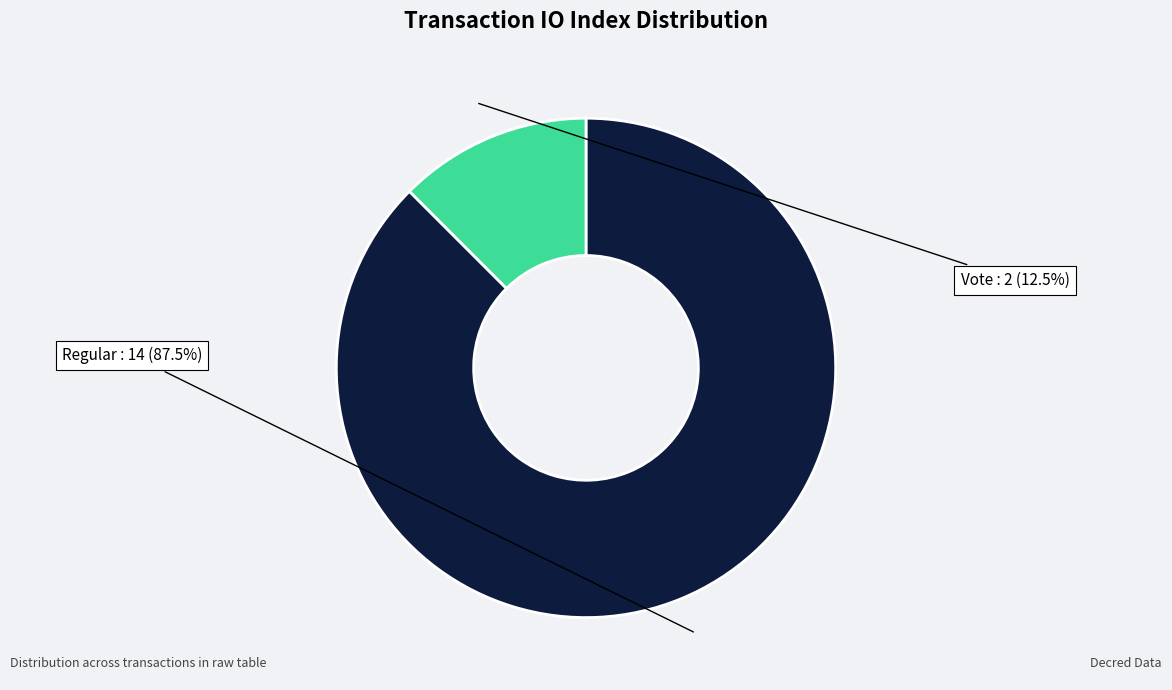

Does any single category account for the majority?

Yes